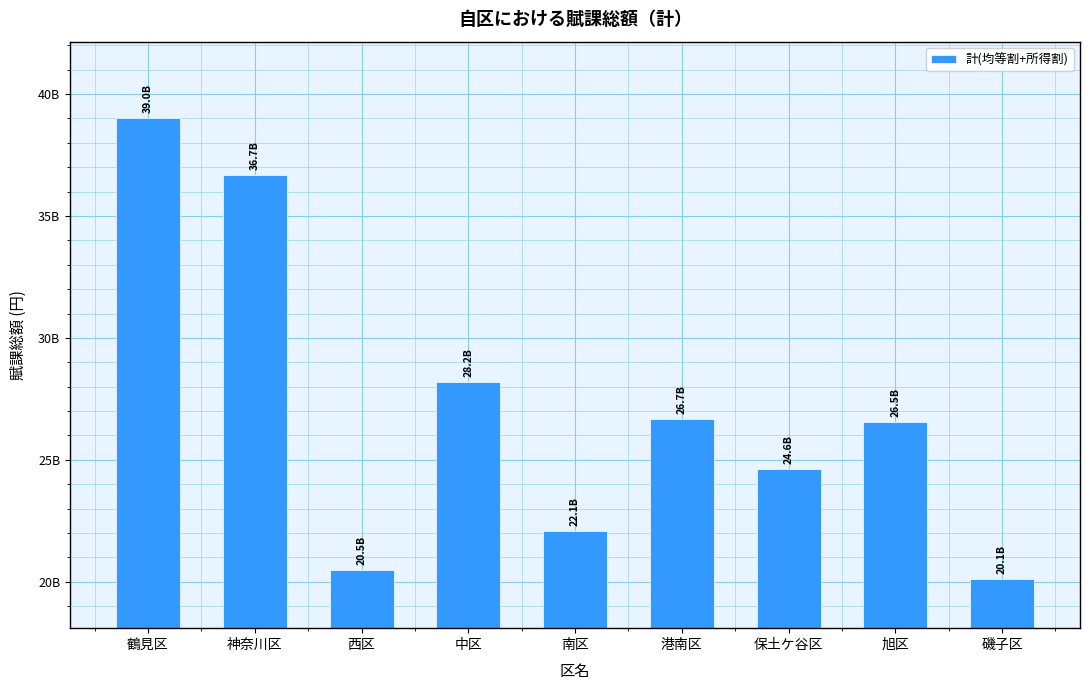

What is the difference between the values at 西区 and 中区?

7701898900